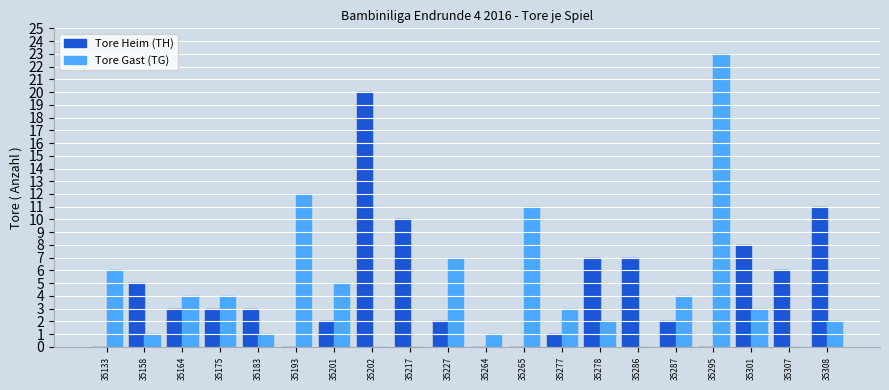

Reading right to left, list all the values displayed in this chart.

Tore Heim (TH): 35308=11	35307=6	35301=8	35295=0	35287=2	35286=7	35278=7	35277=1	35265=0	35264=0	35227=2	35217=10	35202=20	35201=2	35193=0	35183=3	35175=3	35164=3	35158=5	35133=0
Tore Gast (TG): 35308=2	35307=0	35301=3	35295=23	35287=4	35286=0	35278=2	35277=3	35265=11	35264=1	35227=7	35217=0	35202=0	35201=5	35193=12	35183=1	35175=4	35164=4	35158=1	35133=6